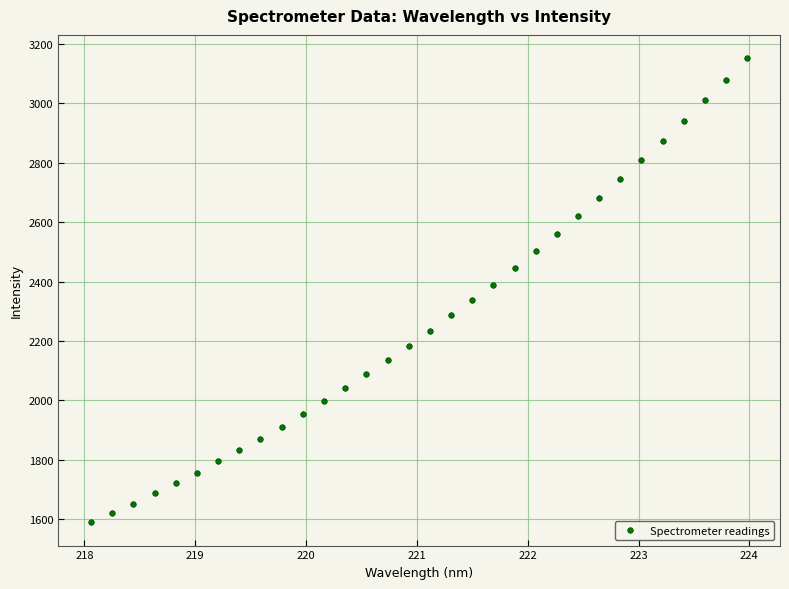

What is the range of Y values (max minus min)?

1562.2